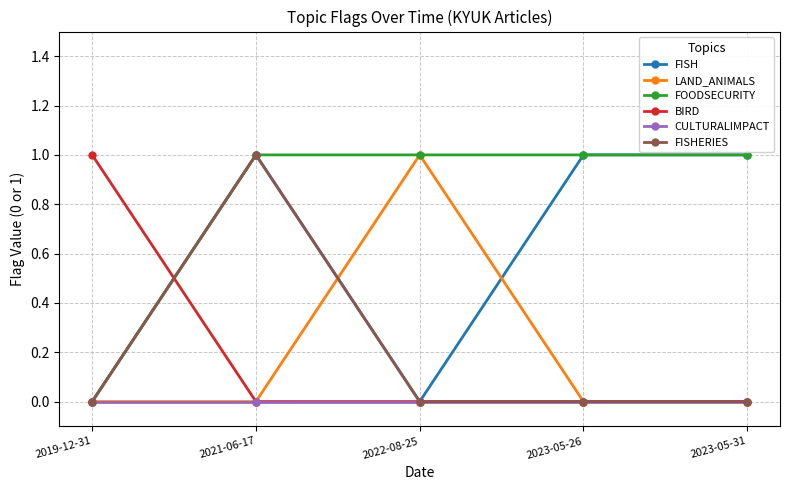

How many FISHERIES values are between 0 and 1?

5